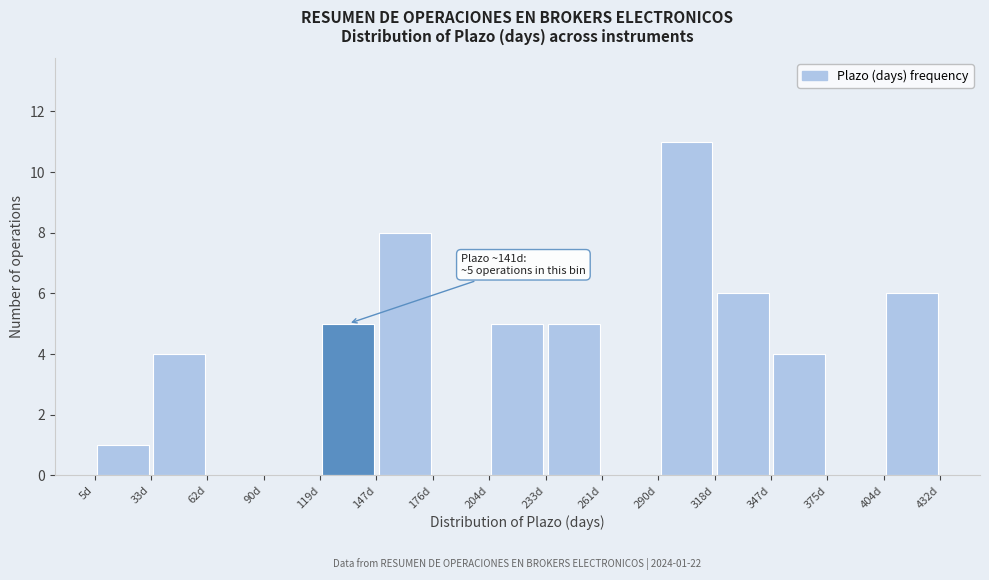

Over which range of the x-axis is the bar tallest?

290 to 320